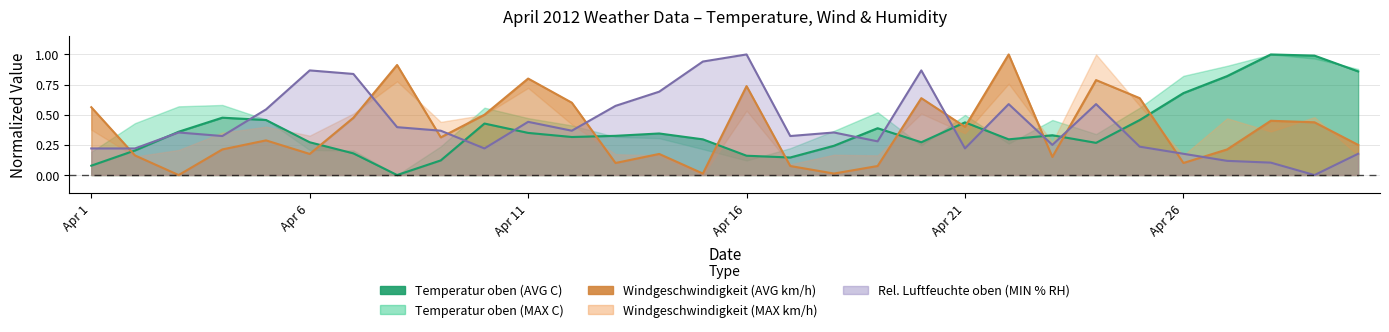

What is the sum of all Relative Luftfeuchte oben (MIN % RH) values?

12.6